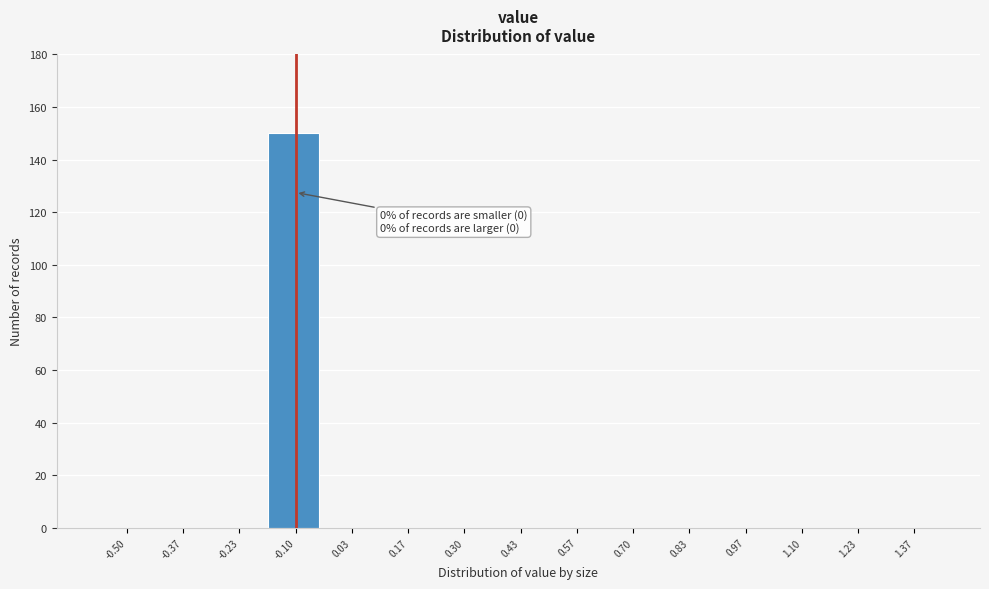

Reading left to right, what are all the values shown in this chart?

-0.50=0	-0.37=0	-0.23=0	-0.10=150	0.03=0	0.17=0	0.30=0	0.43=0	0.57=0	0.70=0	0.83=0	0.97=0	1.10=0	1.23=0	1.37=0